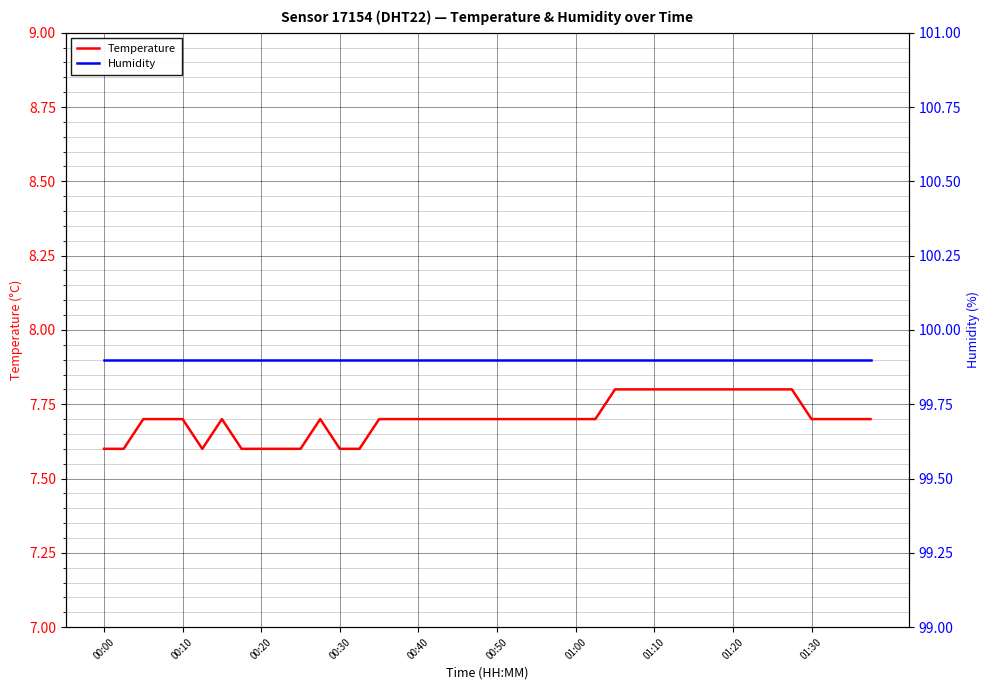

Reading right to left, transcribe all the data shown in this chart.

Temperature: 7.7	7.7	7.7	7.7	7.8	7.8	7.8	7.8	7.8	7.8	7.8	7.8	7.8	7.8	7.7	7.7	7.7	7.7	7.7	7.7	7.7	7.7	7.7	7.7	7.7	7.7	7.6	7.6	7.7	7.6	7.6	7.6	7.6	7.7	7.6	7.7	7.7	7.7	7.6	7.6
Humidity: 99.9	99.9	99.9	99.9	99.9	99.9	99.9	99.9	99.9	99.9	99.9	99.9	99.9	99.9	99.9	99.9	99.9	99.9	99.9	99.9	99.9	99.9	99.9	99.9	99.9	99.9	99.9	99.9	99.9	99.9	99.9	99.9	99.9	99.9	99.9	99.9	99.9	99.9	99.9	99.9